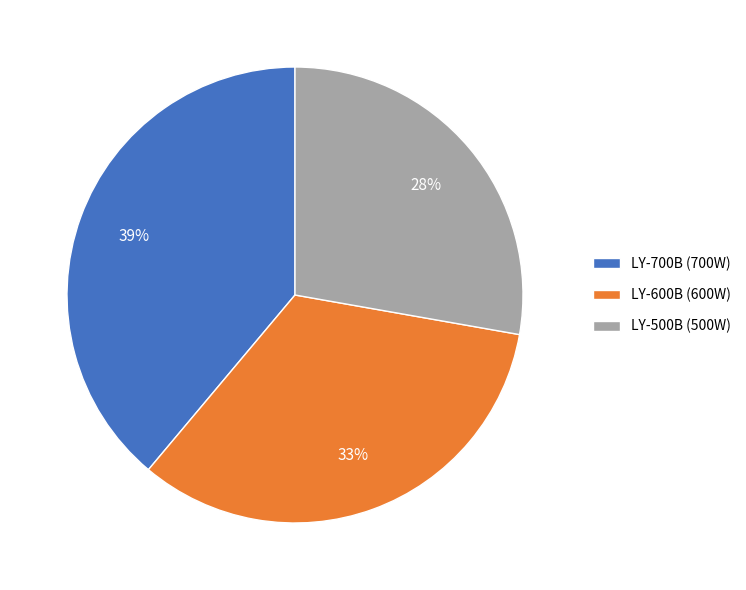

What percentage is the LY-500B slice, to the nearest percent?

28%